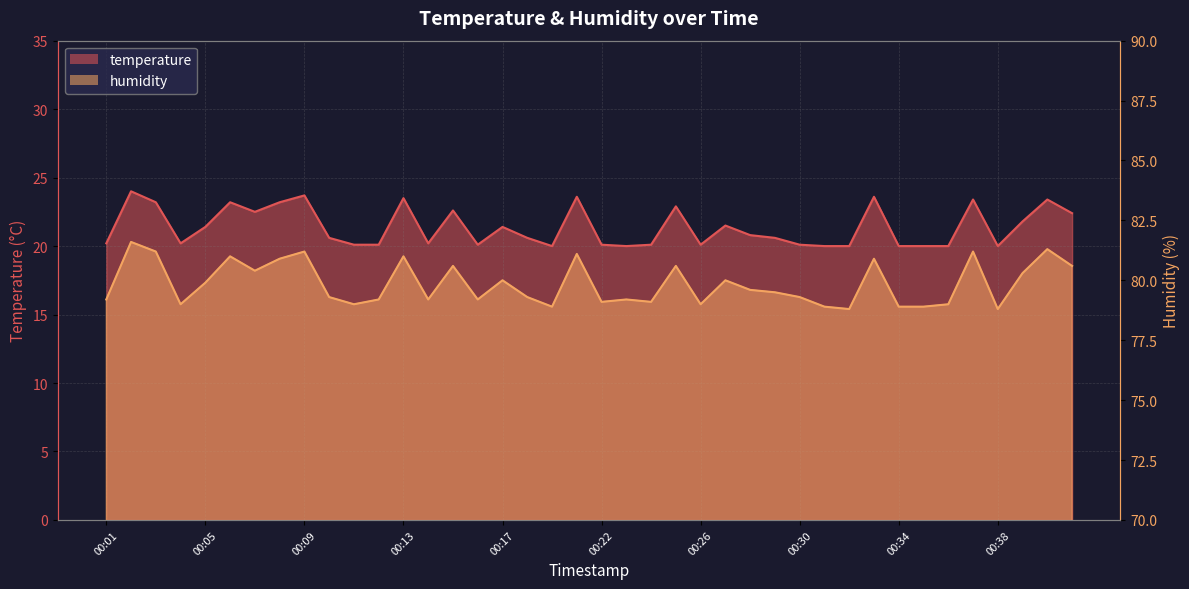

What are all the series names shown in the legend?

temperature, humidity